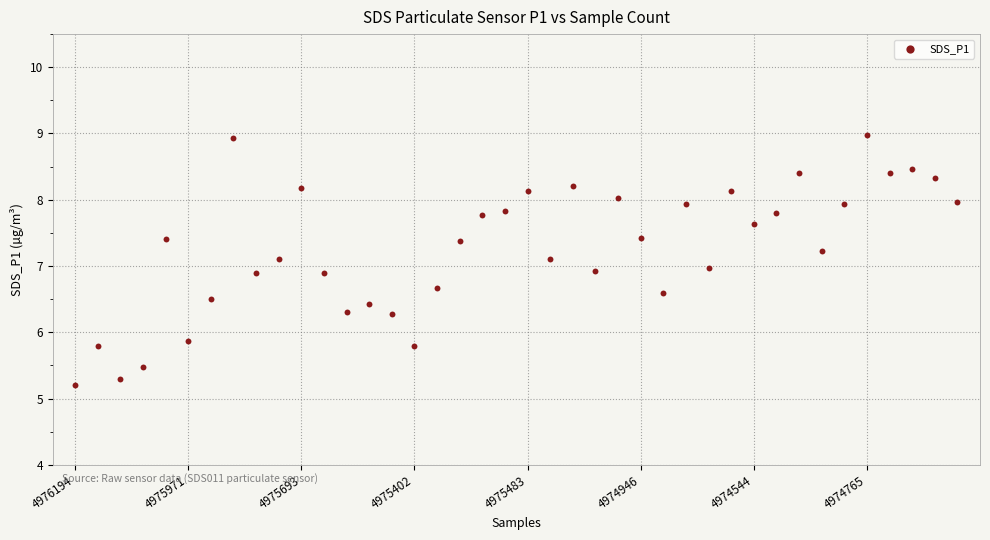

What is the range of Y values (max minus min)?

3.8